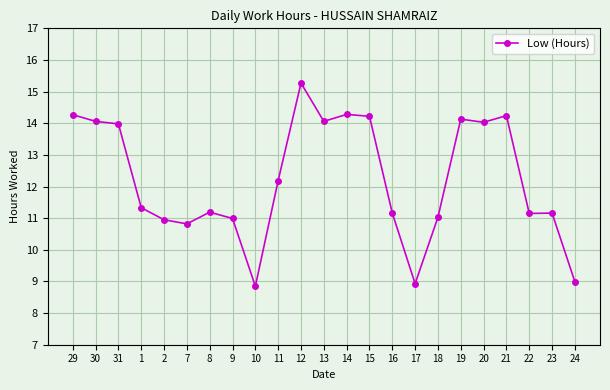

At which label does the data first exceed 11?

29